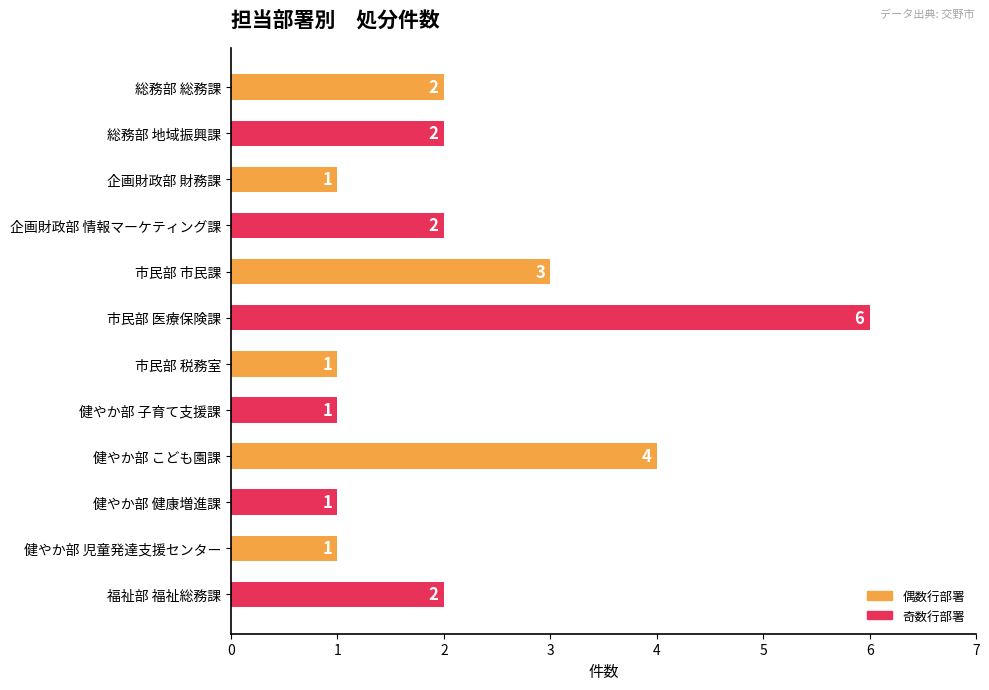

True or false: the data shows 1 at 市民部 税務室.

True